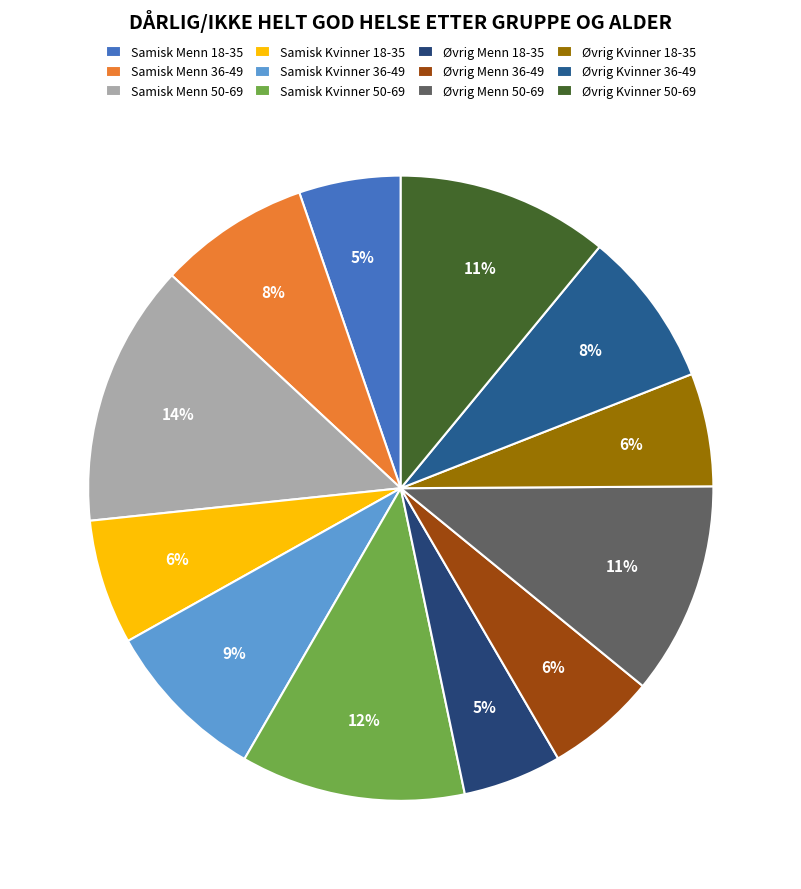

Which category has the smallest portion of the pie?

Øvrig Menn 18-35